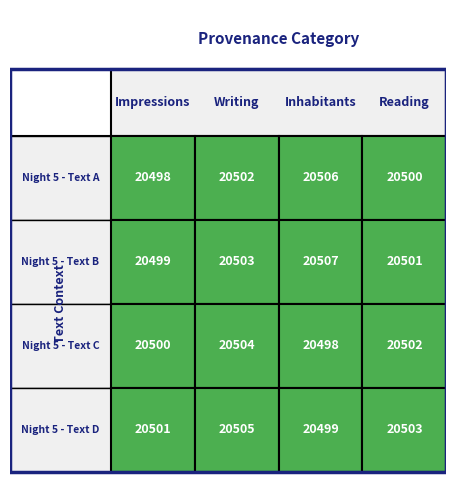

How many data points in Reading are above 20502?

1